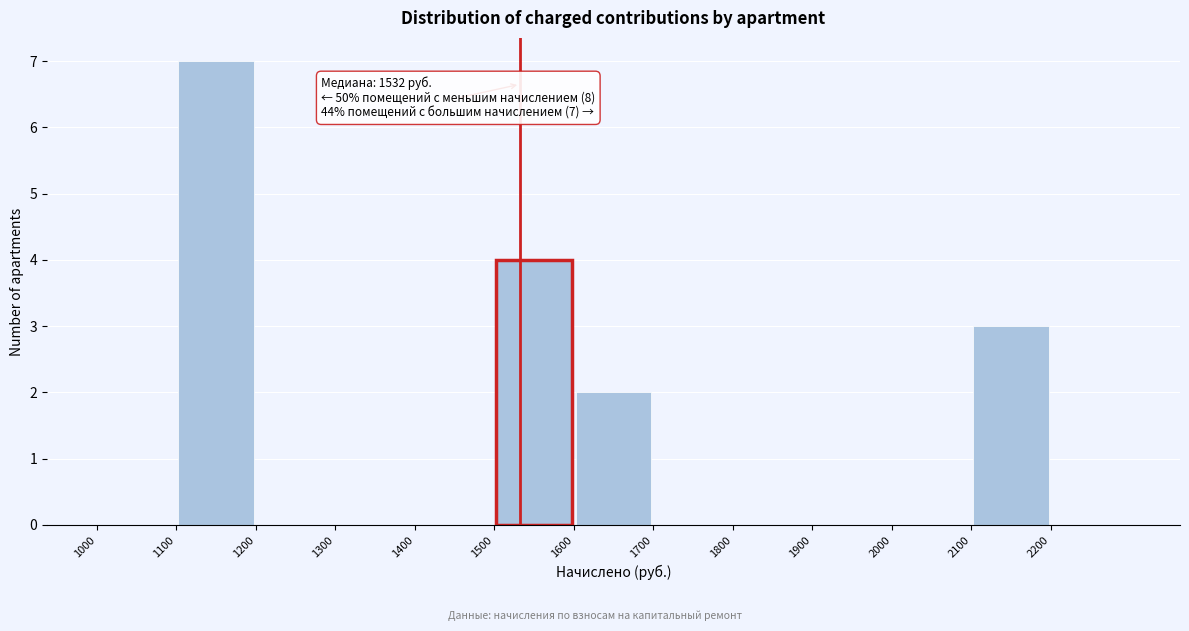

Which range on the x-axis has the tallest bar?

1100 to 1200